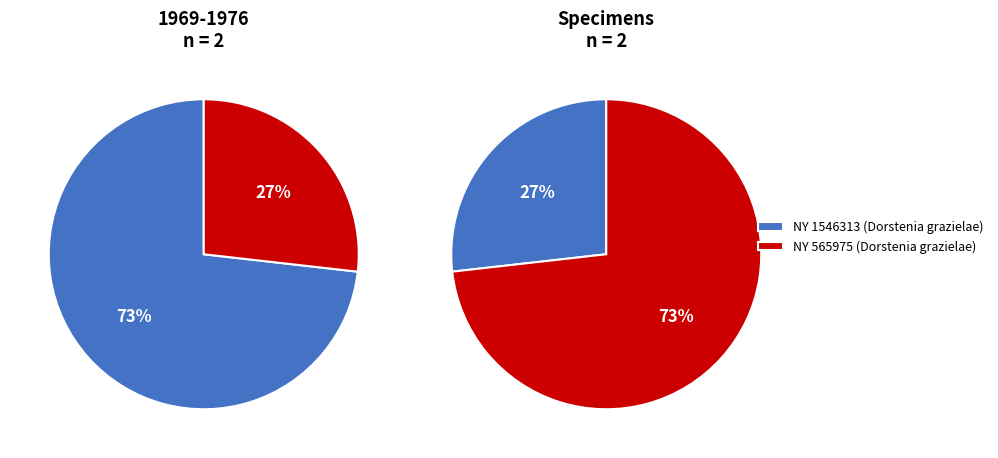

To the nearest percent, what is the difference between the largest and smallest slice percentages?

46%